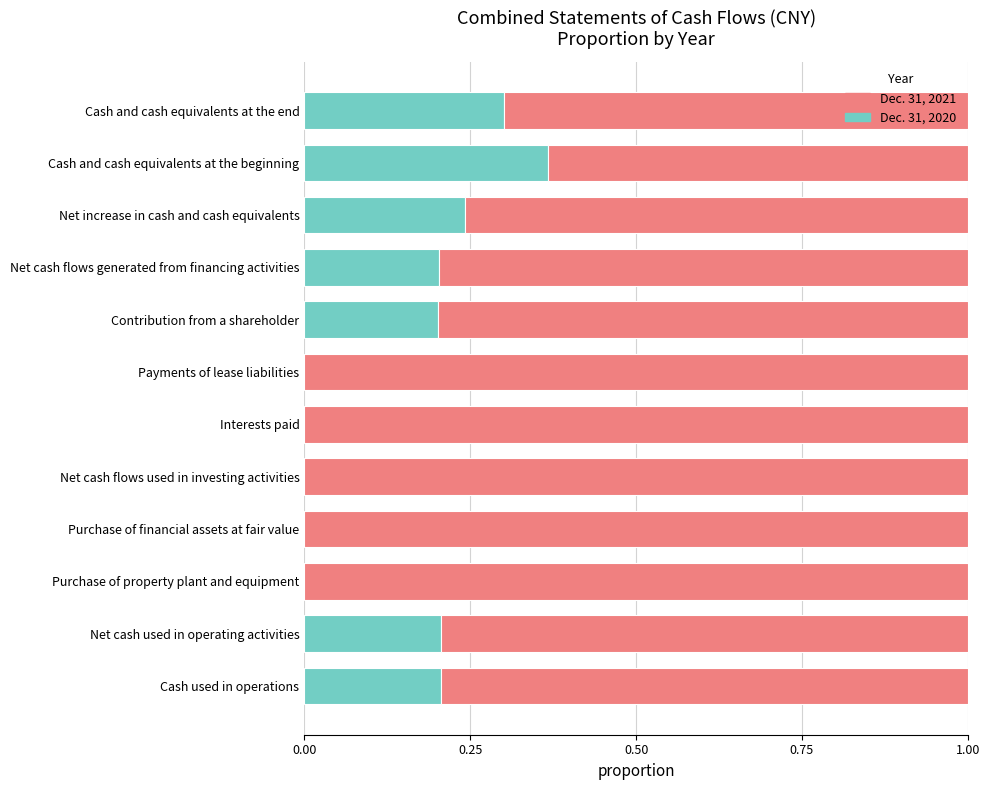

What is the total value across all series at Cash and cash equivalents at the end?

1.0